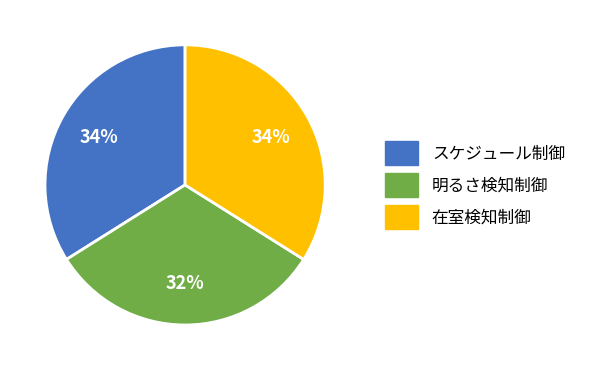

What percentage is the 在室検知制御 slice, to the nearest percent?

34%